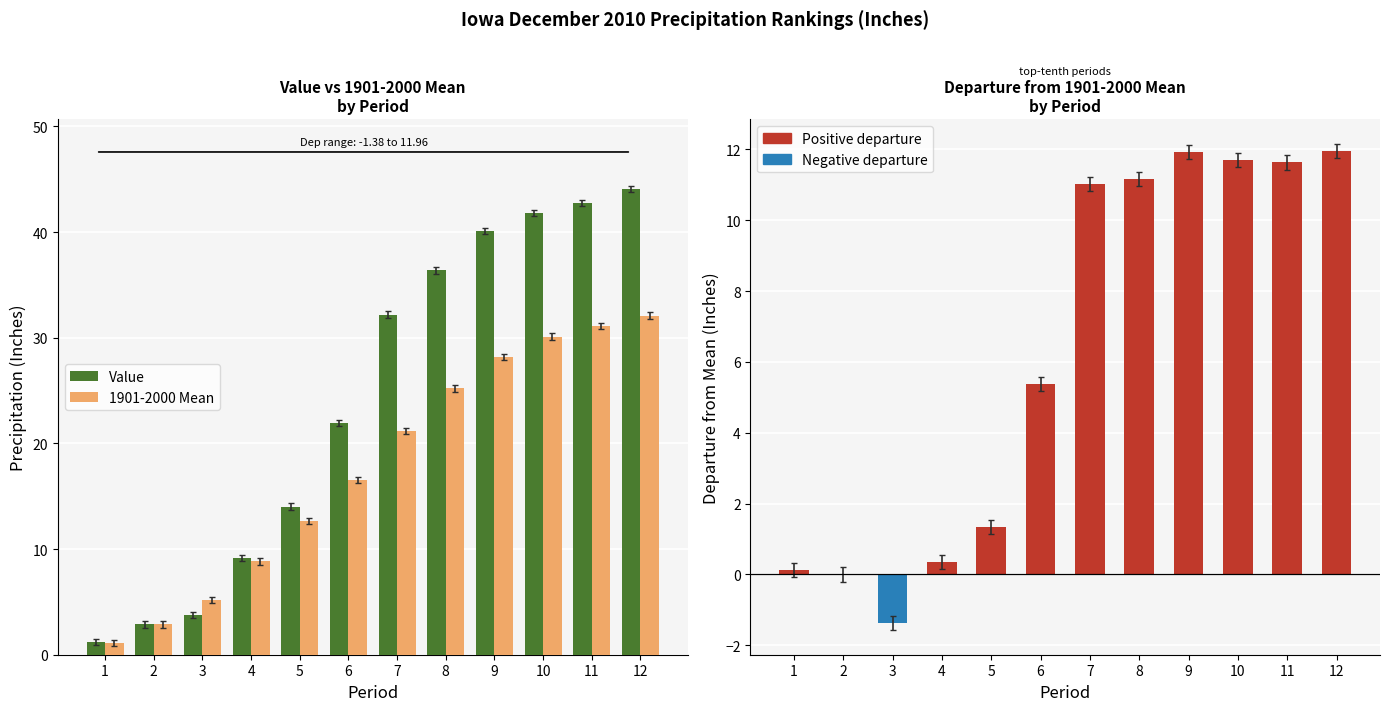

What is the sum of all Value values?

290.2